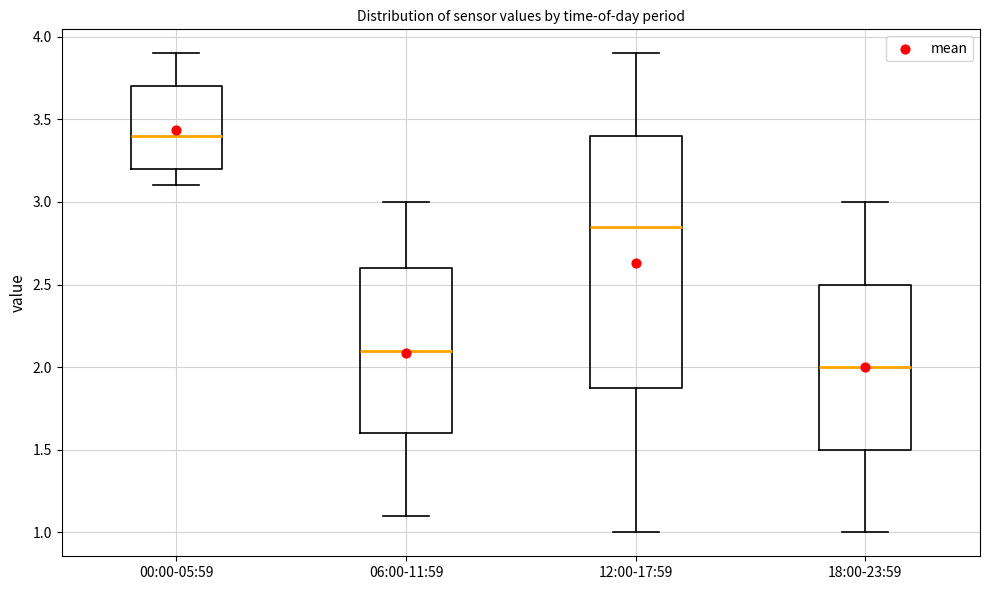

Reading left to right, read every box against the y-axis: the position of its median line, the range the box covers, and the ends of its whiskers. The values are not printed on the chart, so give them approximately, as read against the axis.

00:00-05:59: median 3.40, box 3.20 to 3.70, whiskers 3.10 to 3.90
06:00-11:59: median 2.10, box 1.60 to 2.60, whiskers 1.10 to 3.00
12:00-17:59: median 2.85, box 1.90 to 3.40, whiskers 1.00 to 3.90
18:00-23:59: median 2.00, box 1.50 to 2.50, whiskers 1.00 to 3.00